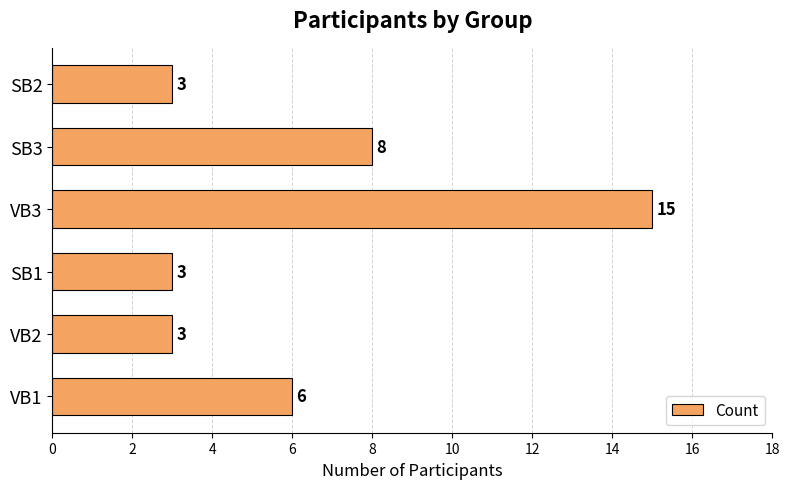

True or false: the data shows 24 at VB3.

False